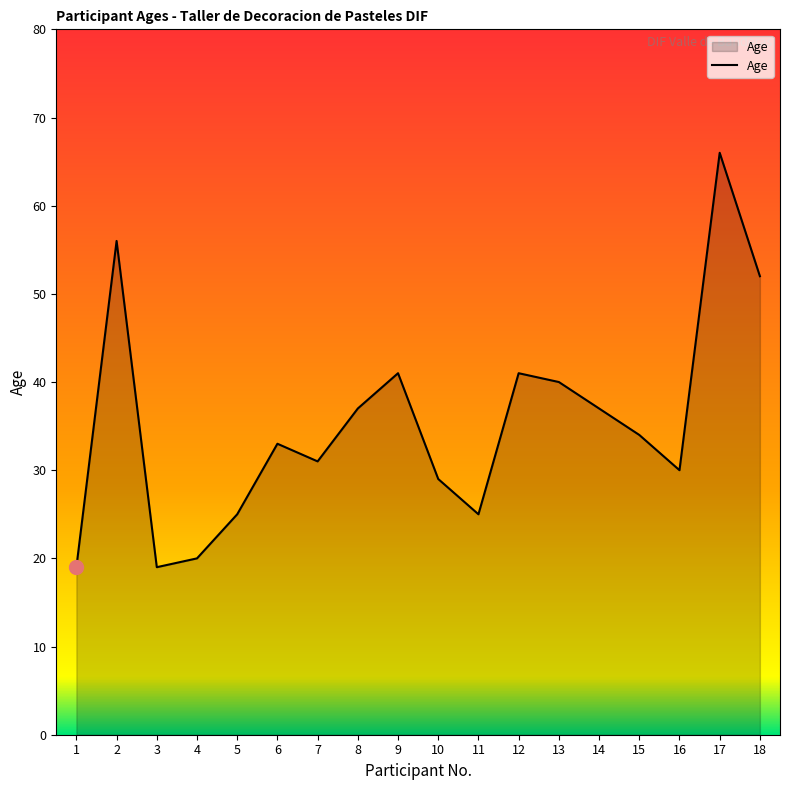

What is the change in value from 6 to 8?

+4